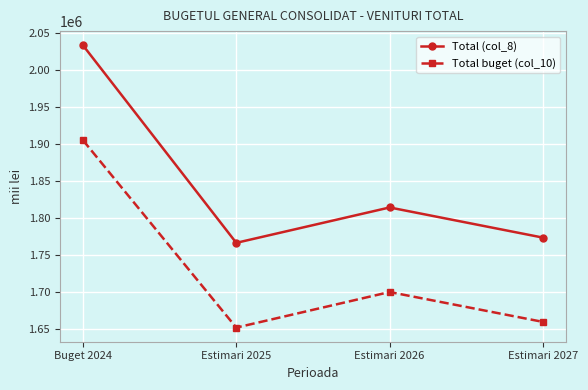

What is the sum of the Total (col_8) values at Buget 2024 and Estimari 2026?

3846645